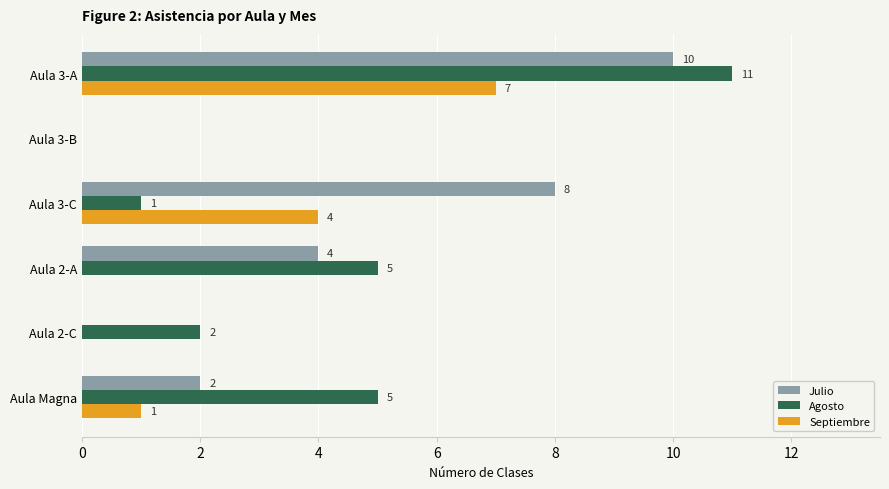

Between Aula 3-B and Aula 2-A, which series saw the biggest shift?

Agosto